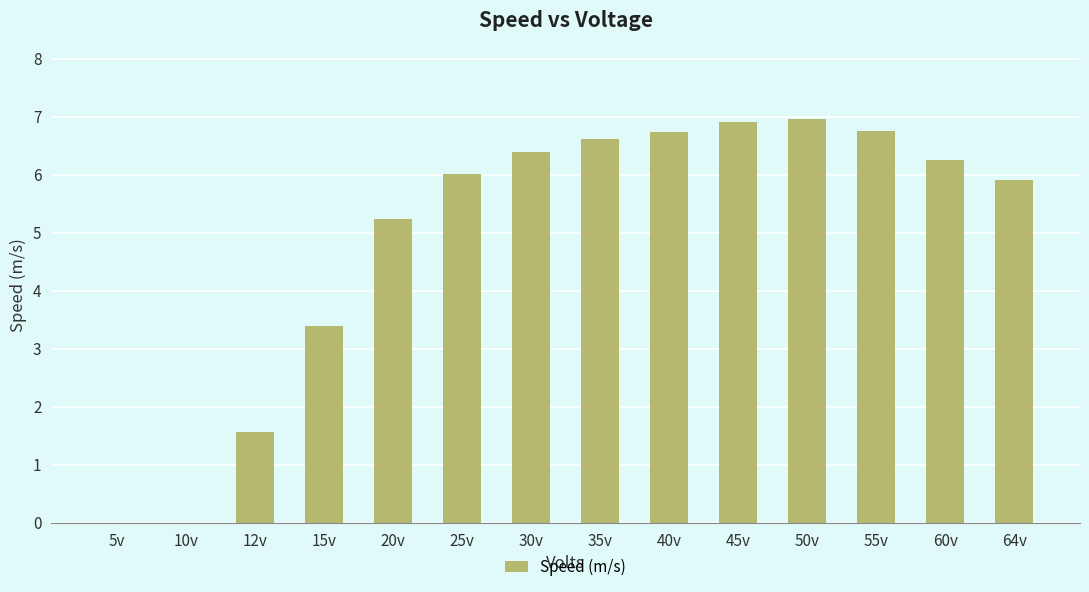

What is the sum of the values at 35v and 64v?

12.5